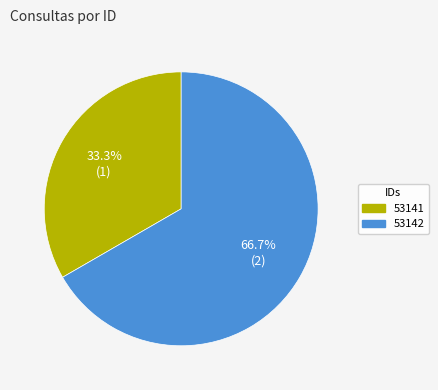

To the nearest percent, what is the combined percentage of 53141 and 53142?

100%